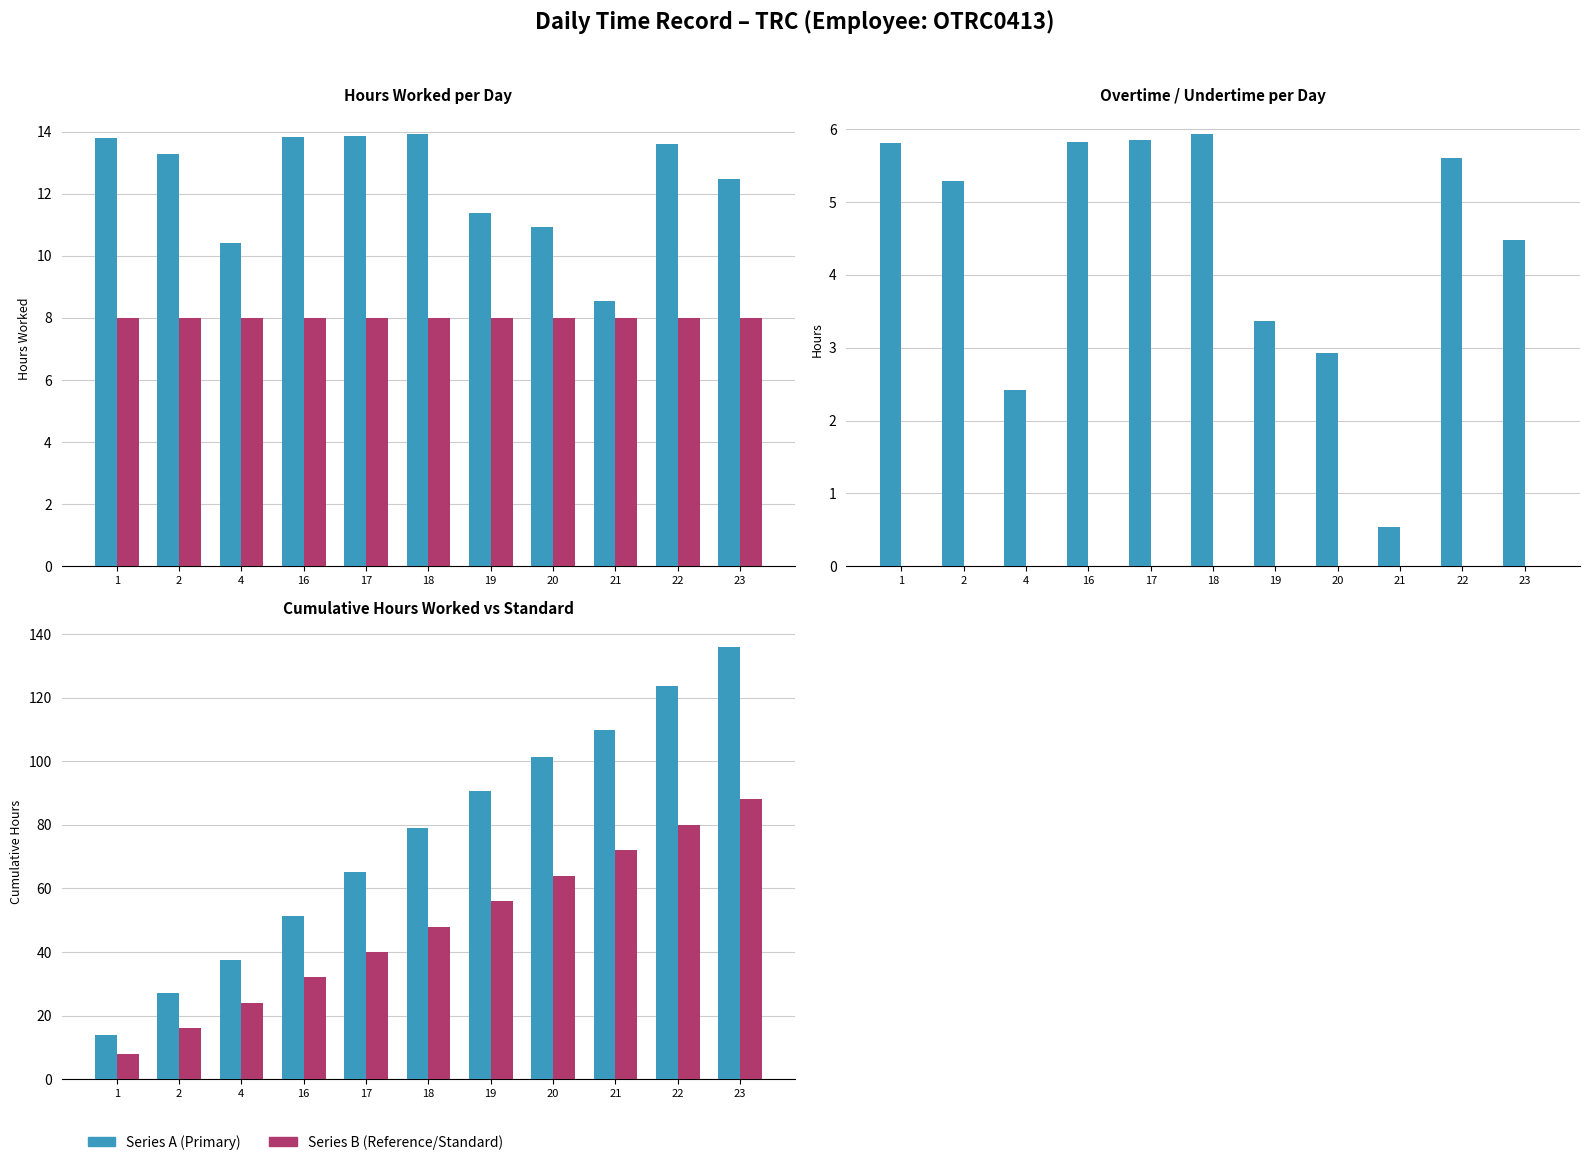

What is the greatest value displayed?

136.1